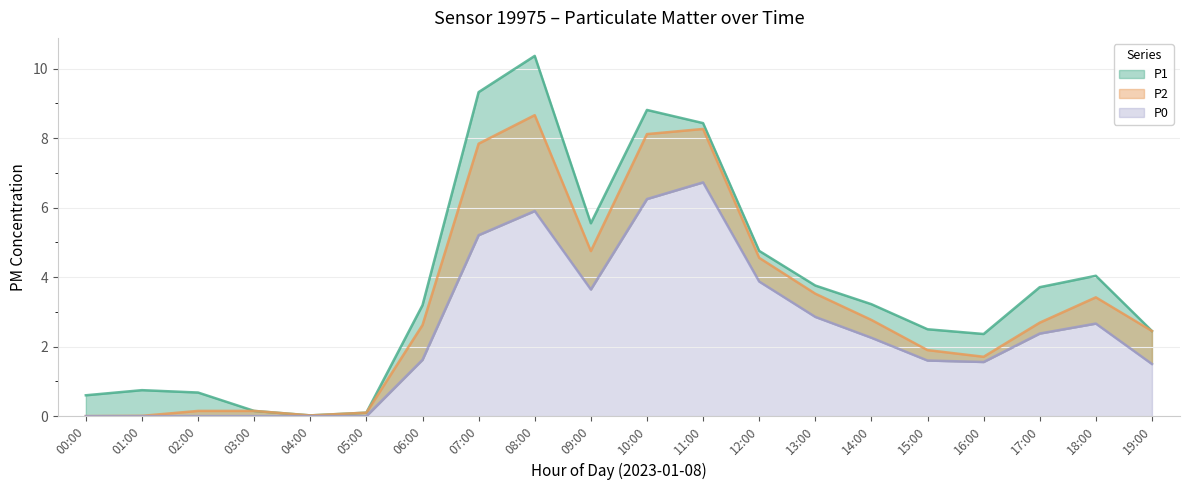

How many categories are shown in the chart?

20